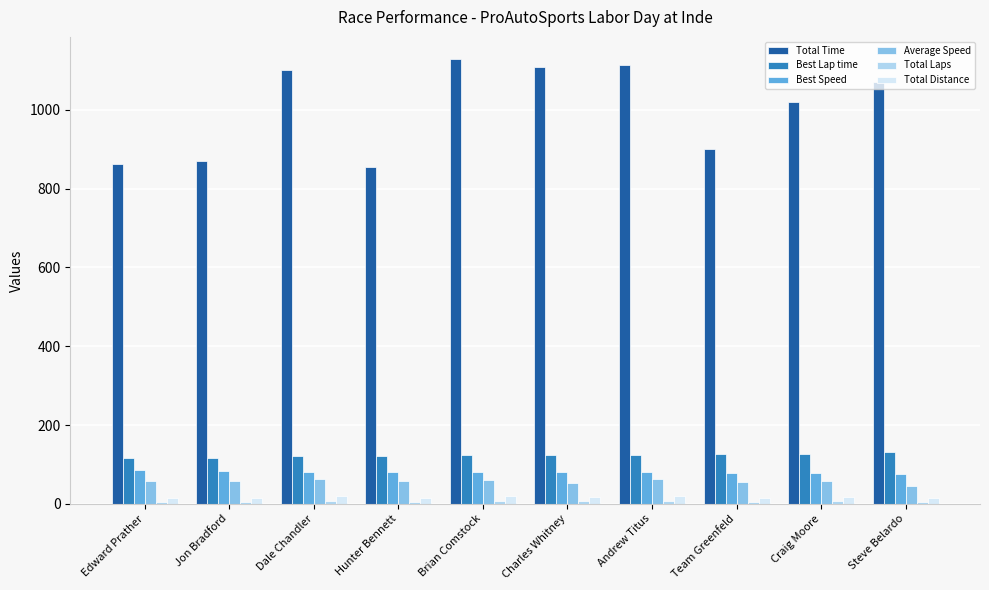

Read the Total Distance value at Charles Whitney.

16.5